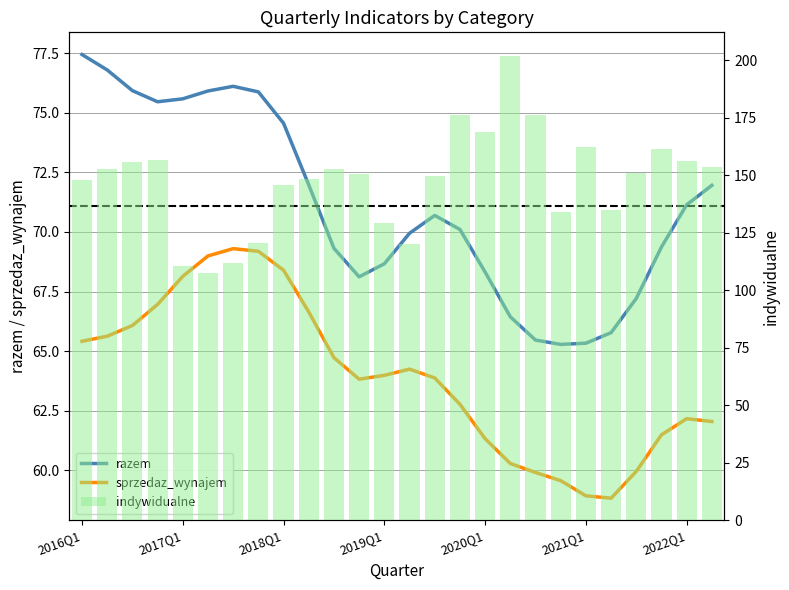

What is the difference between the highest and lowest values at 2021Q1?

103.5